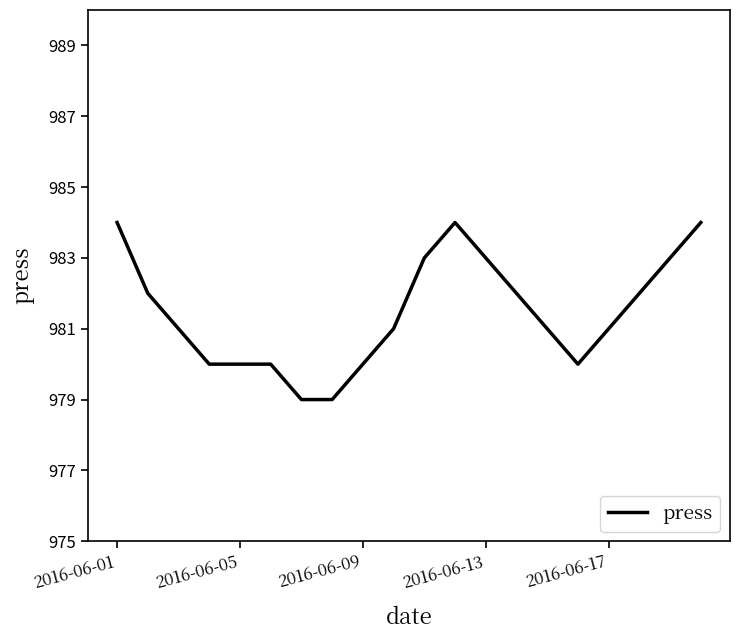

What is the greatest value displayed?

984